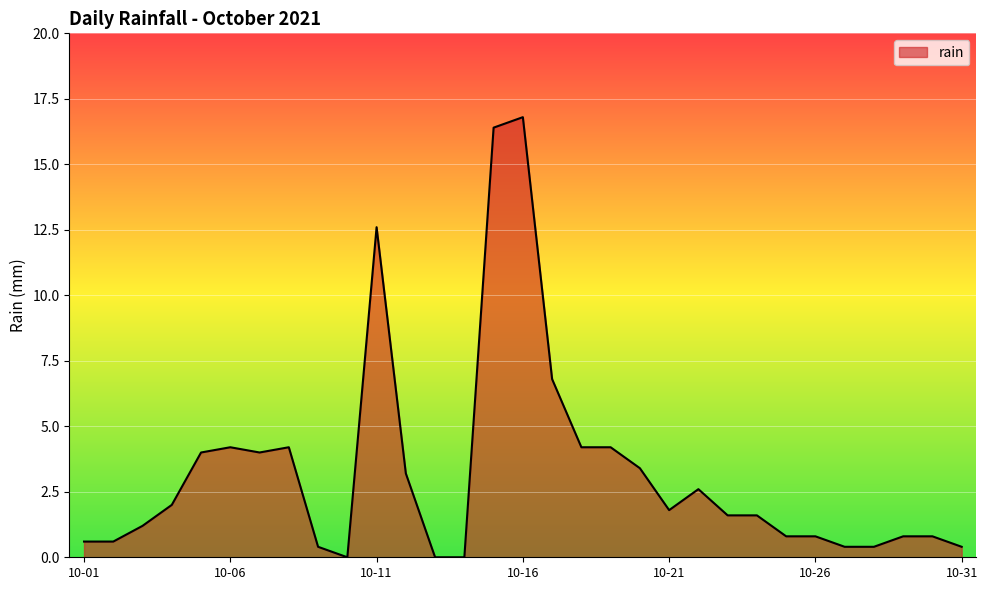

How many values exceed 1?

18